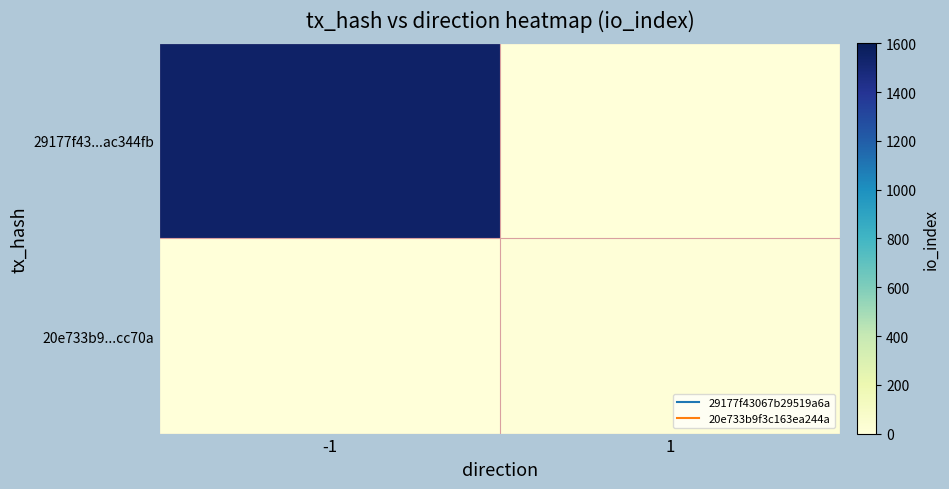

Count the number of data series in this chart.

2